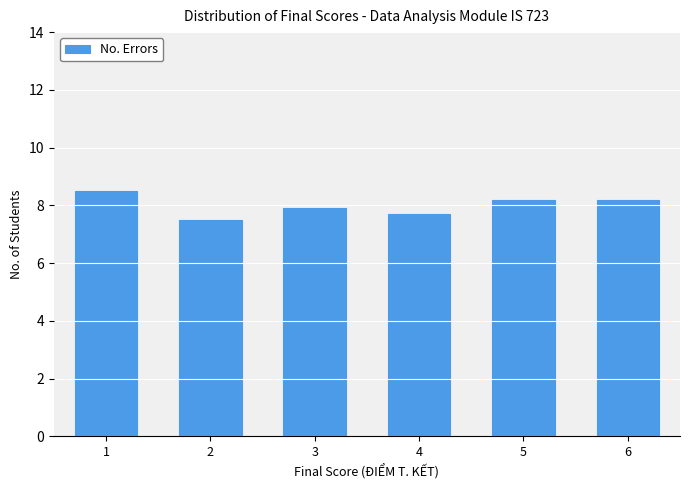

Reading left to right, what are all the values shown in this chart?

8.5	7.5	7.9	7.7	8.2	8.2